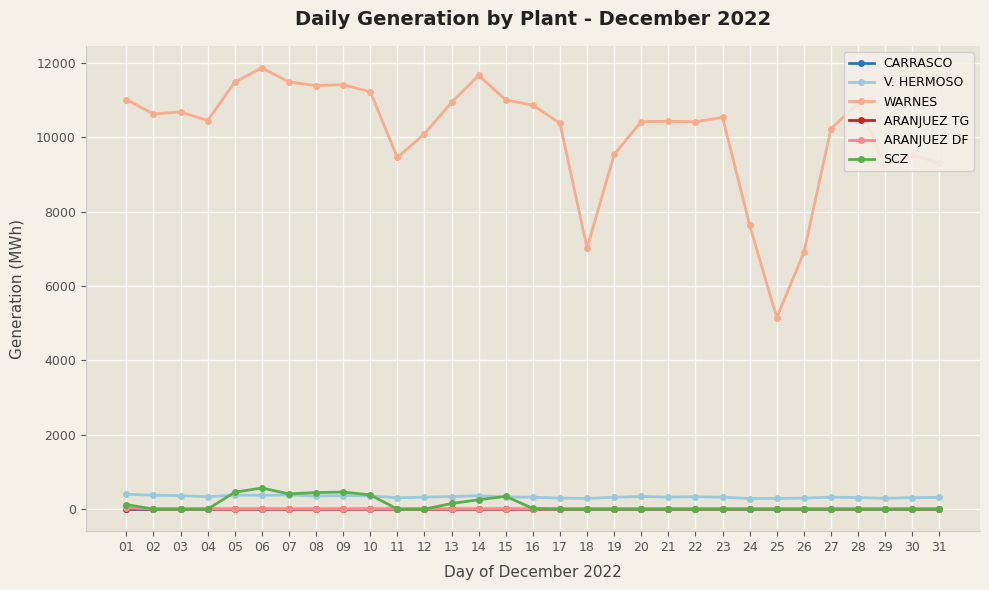

How many values in the WARNES series exceed 10445?

16